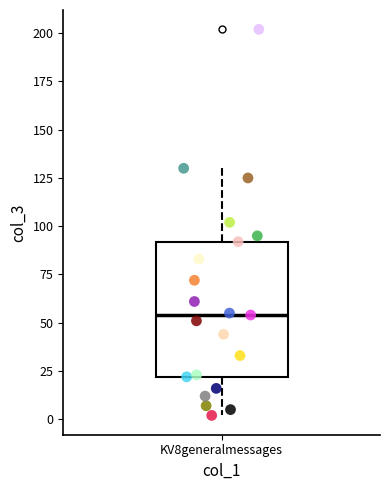

Transcribe this box plot: give where the median line is, the range the box spans, and where the two whiskers end, as read against the y-axis. The values are not printed on the chart, so give them approximately, as read against the axis.

median 55, box 20 to 90, whiskers 0 to 130